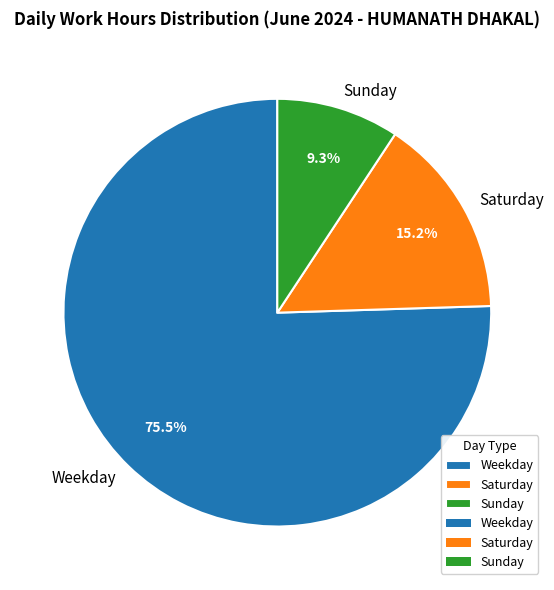

Does Saturday represent more than half of the total?

No